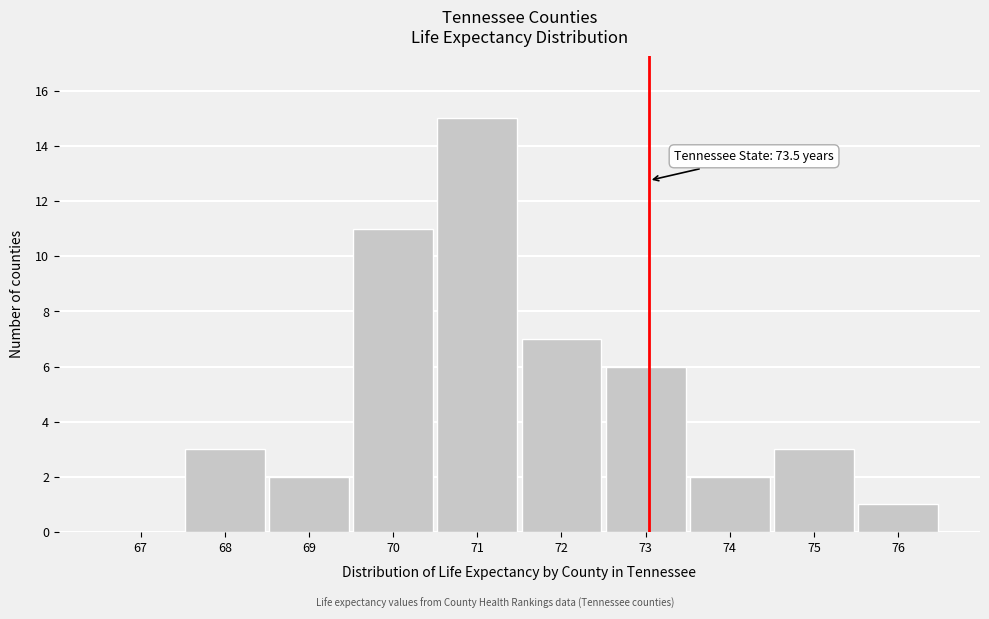

Reading left to right, extract all data points from this chart.

67=0	68=3	69=2	70=11	71=15	72=7	73=6	74=2	75=3	76=1